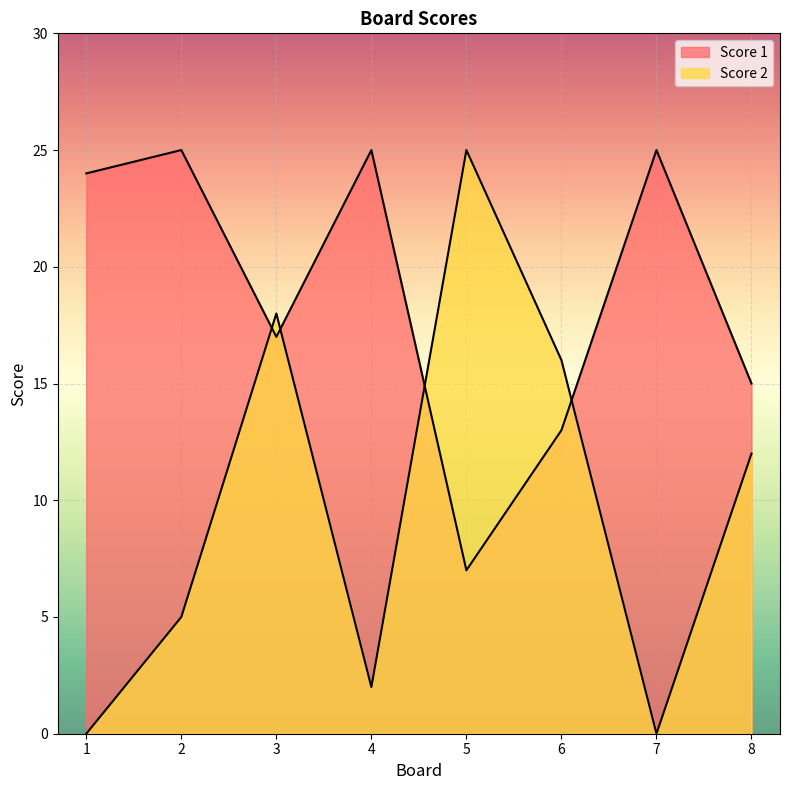

Is it true that Score 1 equals 15 at 8?

True